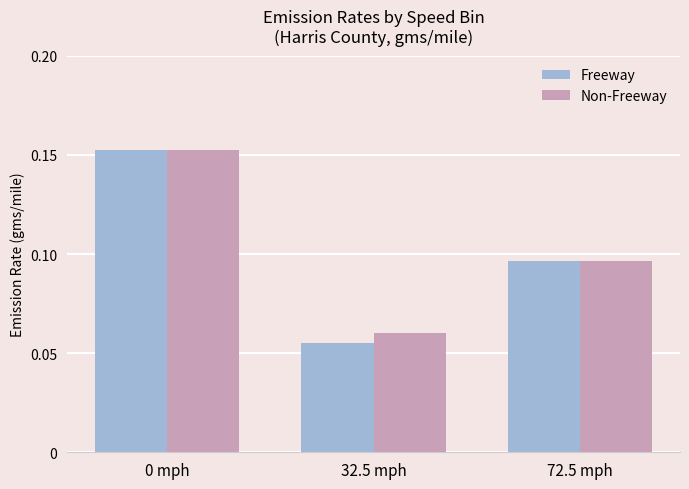

At which category is the sum across all series the highest?

0 mph